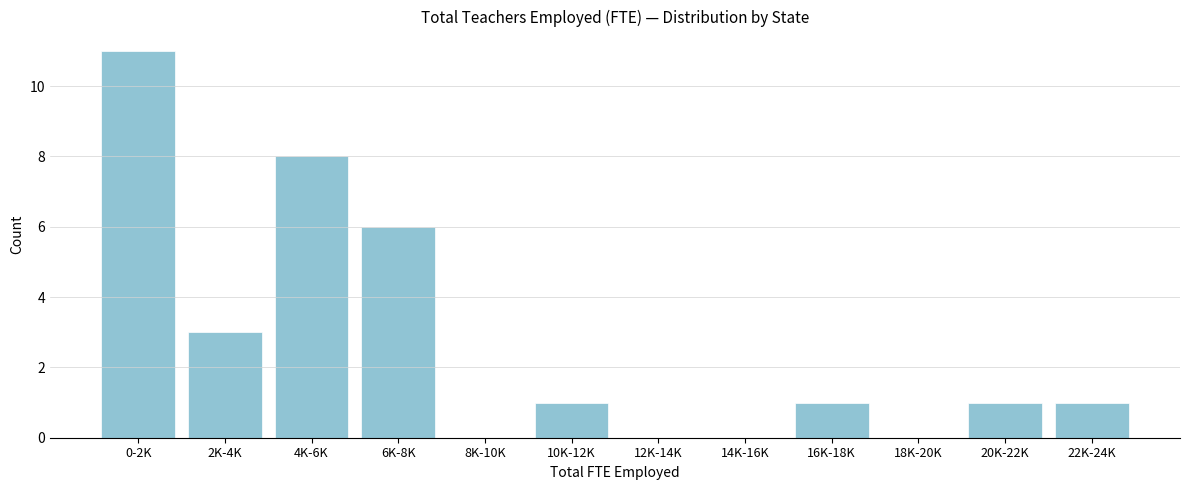

Reading right to left, extract all data points from this chart.

22K-24K=1	20K-22K=1	18K-20K=0	16K-18K=1	14K-16K=0	12K-14K=0	10K-12K=1	8K-10K=0	6K-8K=6	4K-6K=8	2K-4K=3	0-2K=11